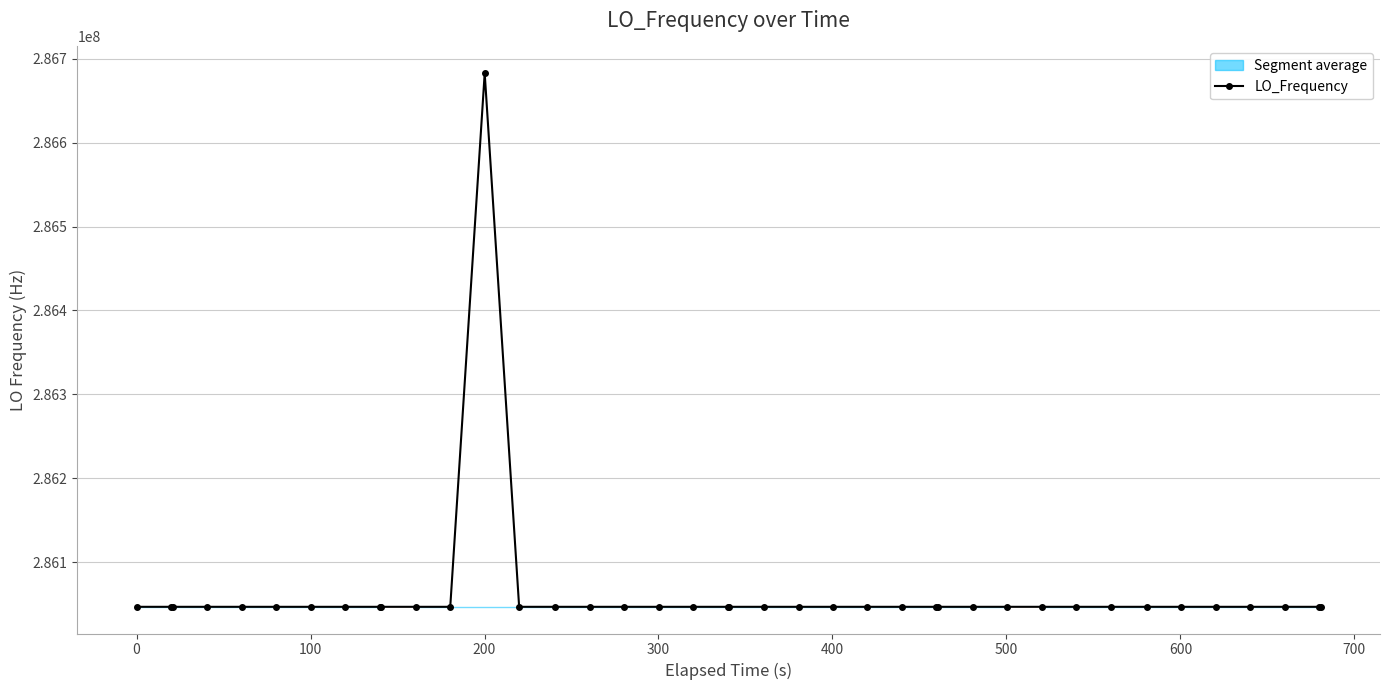

True or false: LO_Frequency has more than 0 points higher than both neighbors.

True